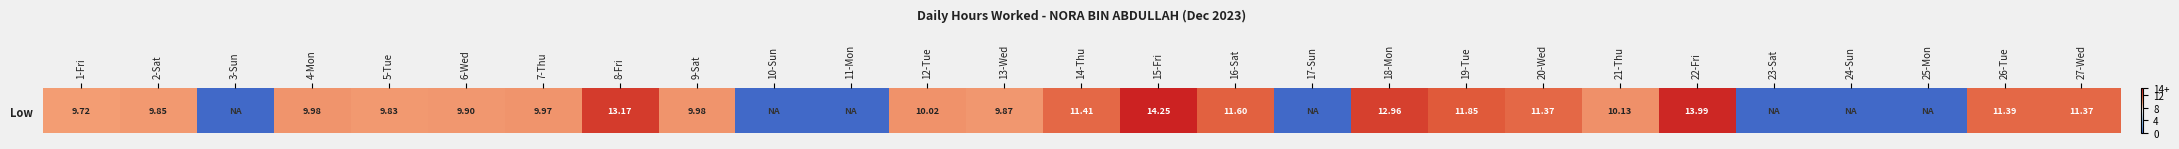

What is the change in value from 8-Fri to 24-Sun?

-13.2